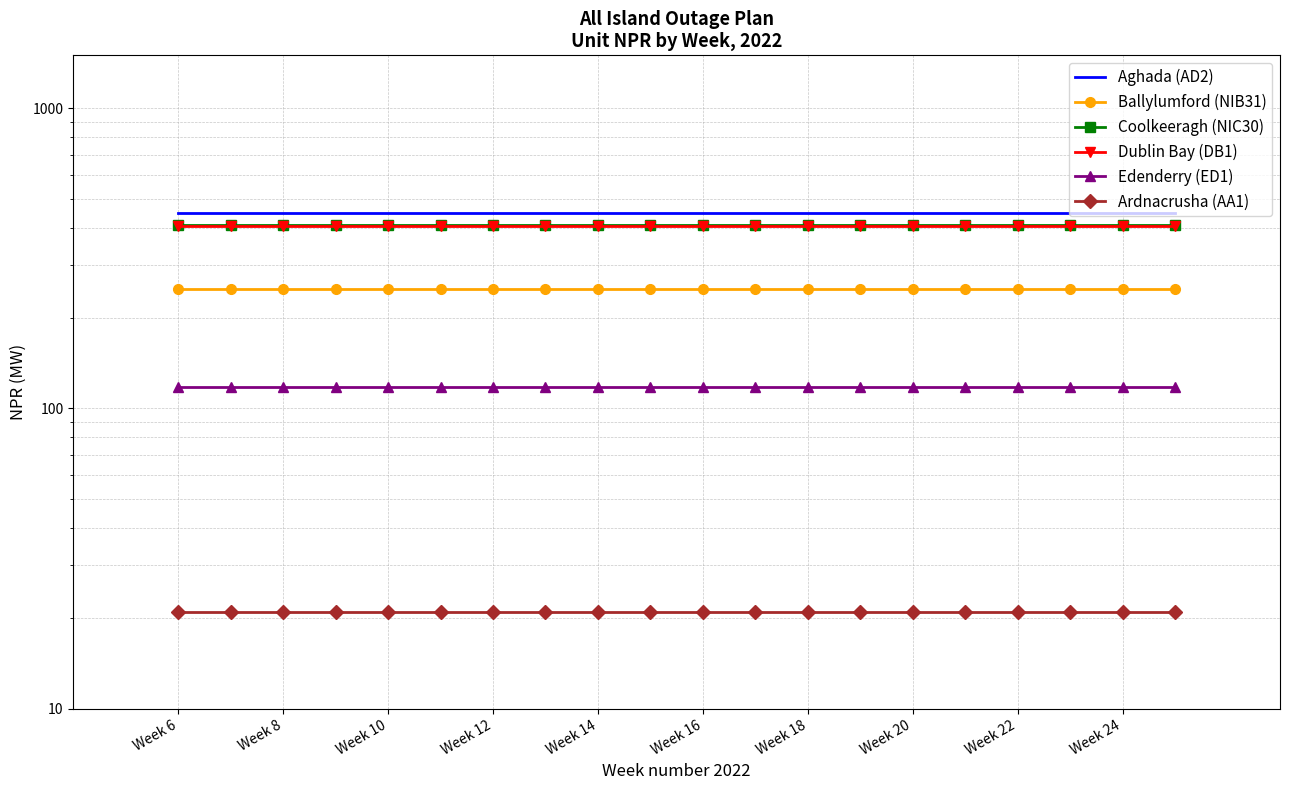

Reading left to right, list all the values displayed in this chart.

Aghada (AD2): 449	449	449	449	449	449	449	449	449	449	449	449	449	449	449	449	449	449	449	449
Ballylumford (NIB31): 249	249	249	249	249	249	249	249	249	249	249	249	249	249	249	249	249	249	249	249
Coolkeeragh (NIC30): 408	408	408	408	408	408	408	408	408	408	408	408	408	408	408	408	408	408	408	408
Dublin Bay (DB1): 405	405	405	405	405	405	405	405	405	405	405	405	405	405	405	405	405	405	405	405
Edenderry (ED1): 118	118	118	118	118	118	118	118	118	118	118	118	118	118	118	118	118	118	118	118
Ardnacrusha (AA1): 21	21	21	21	21	21	21	21	21	21	21	21	21	21	21	21	21	21	21	21